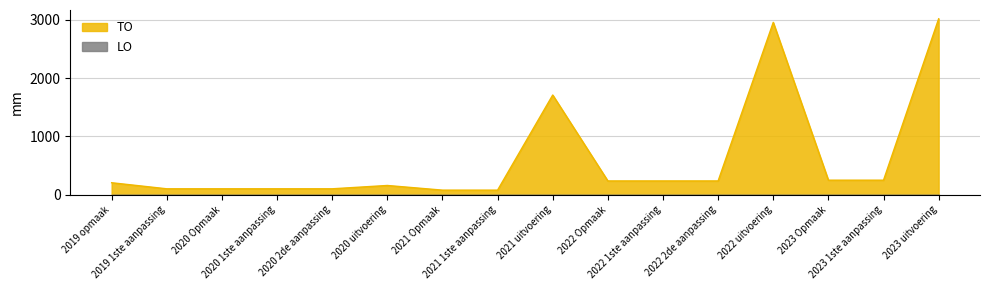

What is the label of the 13th point from the right?

2020 1ste aanpassing